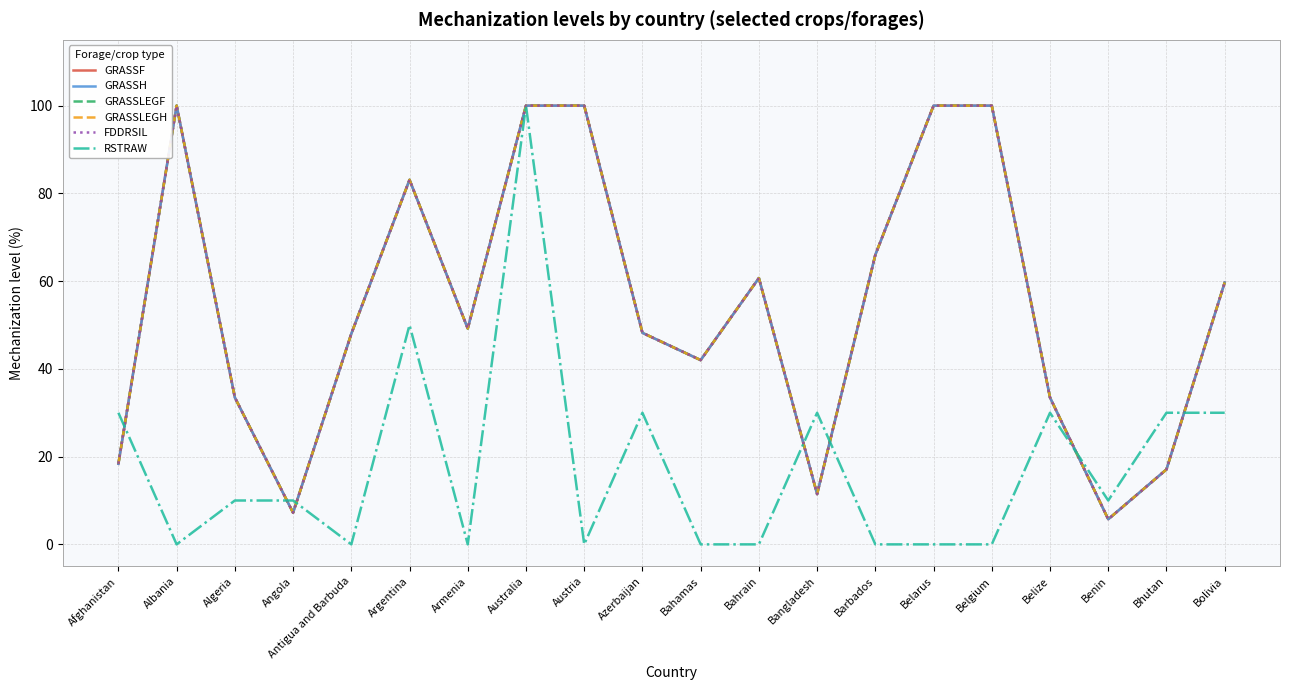

At which category does GRASSLEGH reach its first local peak?

Albania